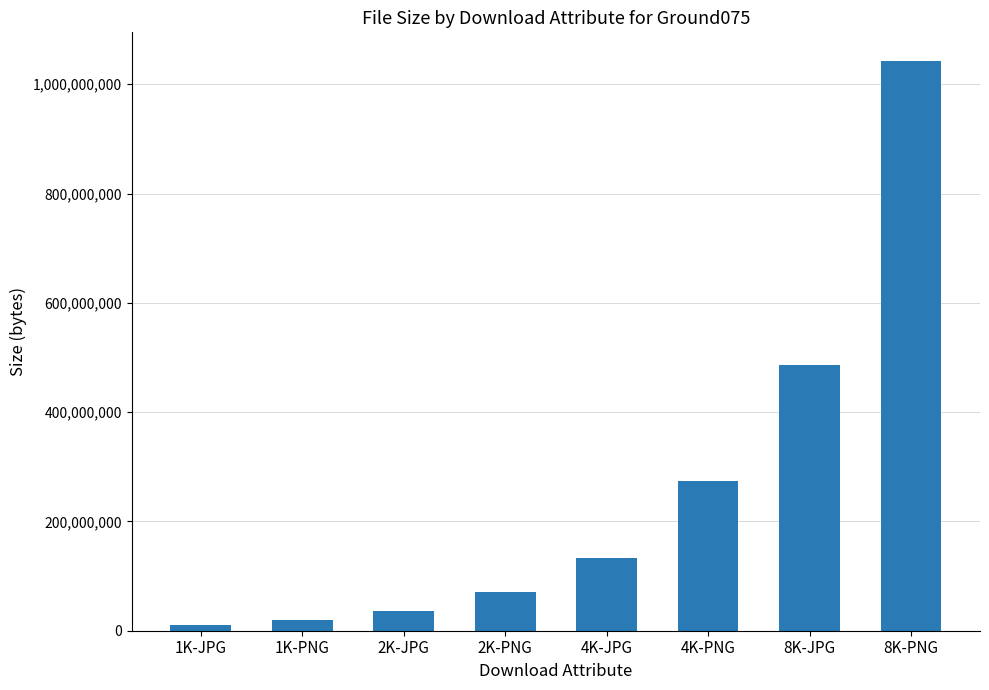

Rank the categories by value from lowest to highest.

1K-JPG, 1K-PNG, 2K-JPG, 2K-PNG, 4K-JPG, 4K-PNG, 8K-JPG, 8K-PNG